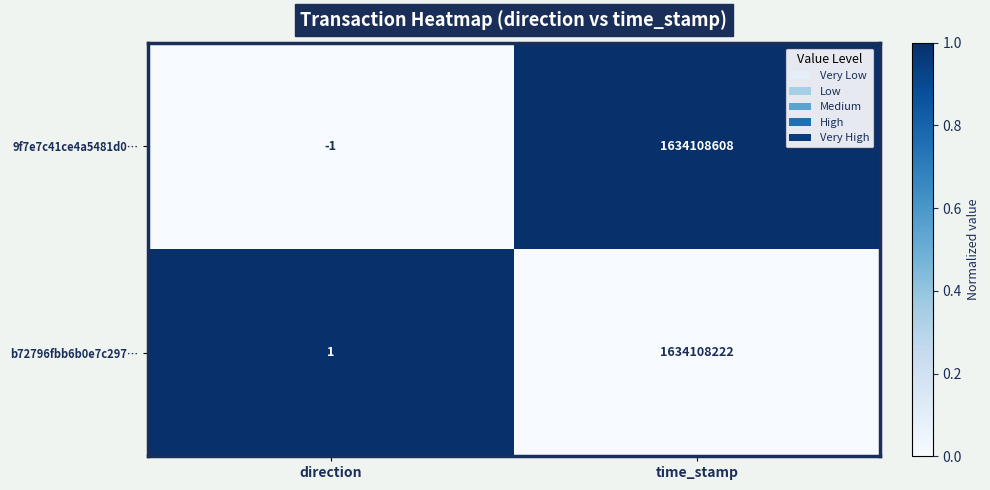

List the series in order of their peak value, highest first.

9f7e7c41ce4a5481d0…, b72796fbb6b0e7c297…